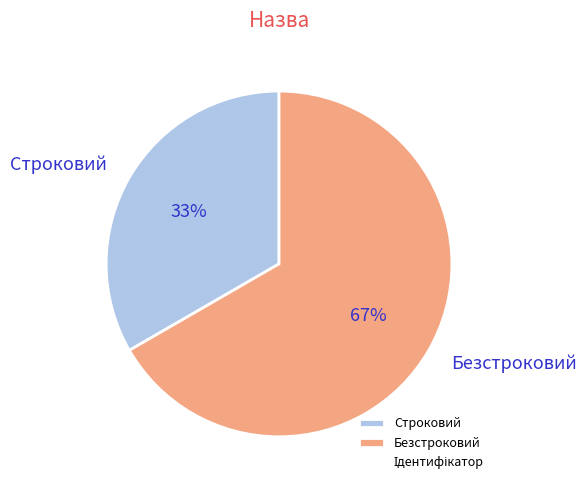

Count the number of slices in the pie.

2